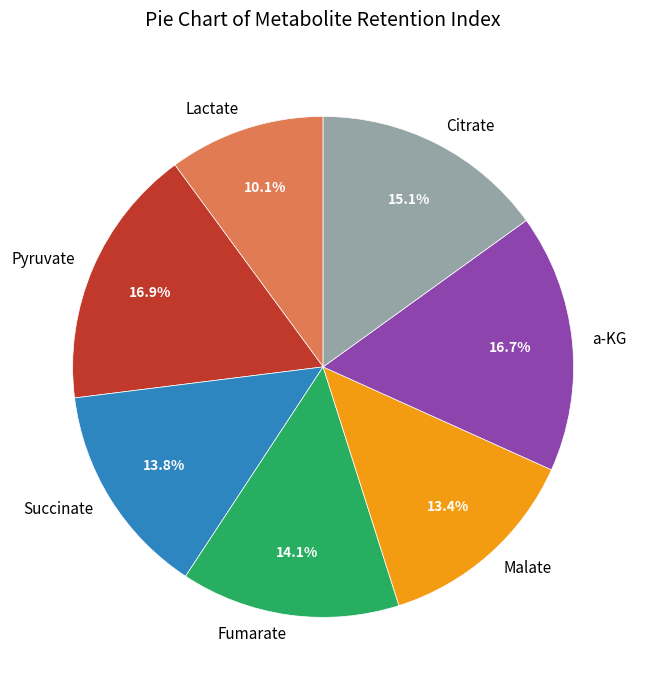

Approximately how many times larger is the value at Malate compared to Citrate?

0.9